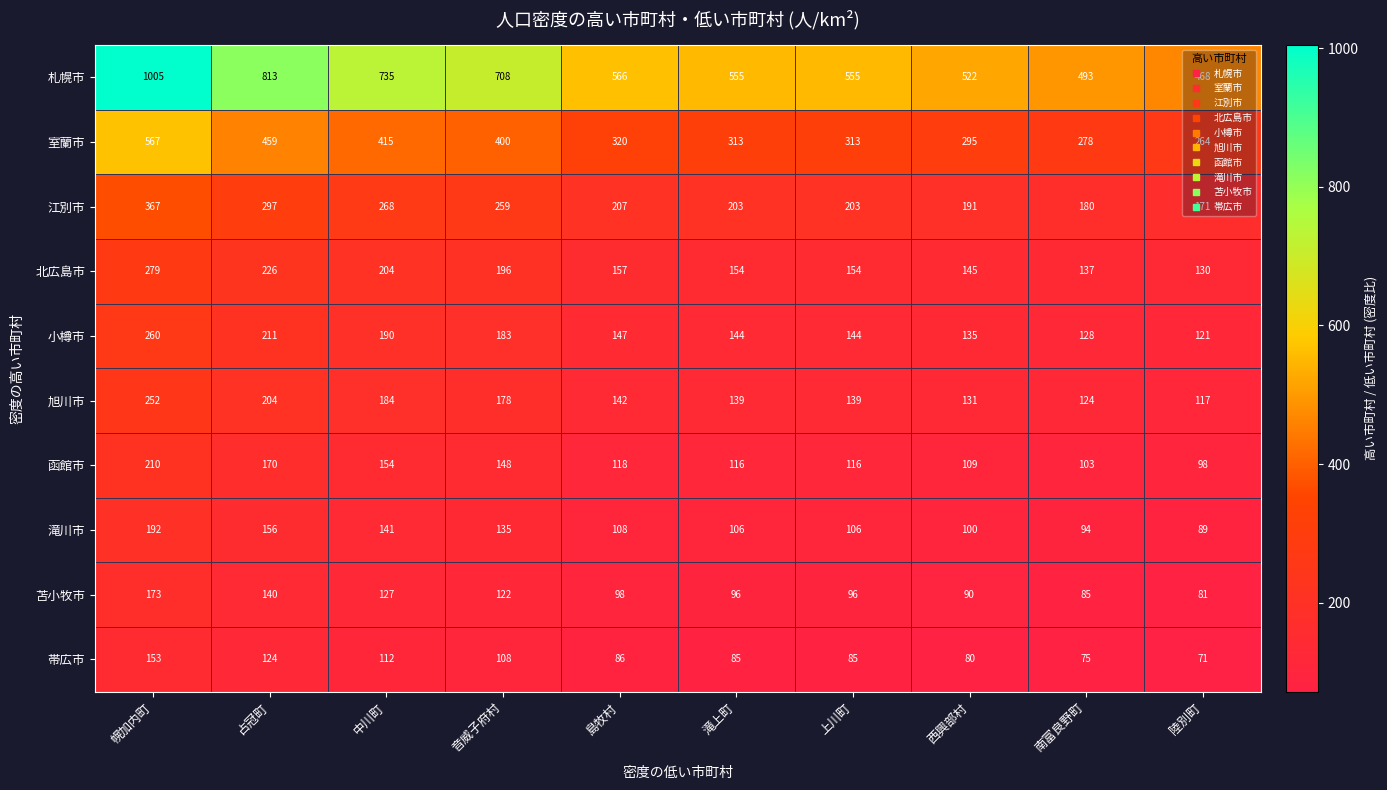

Which series has the widest spread of values?

札幌市